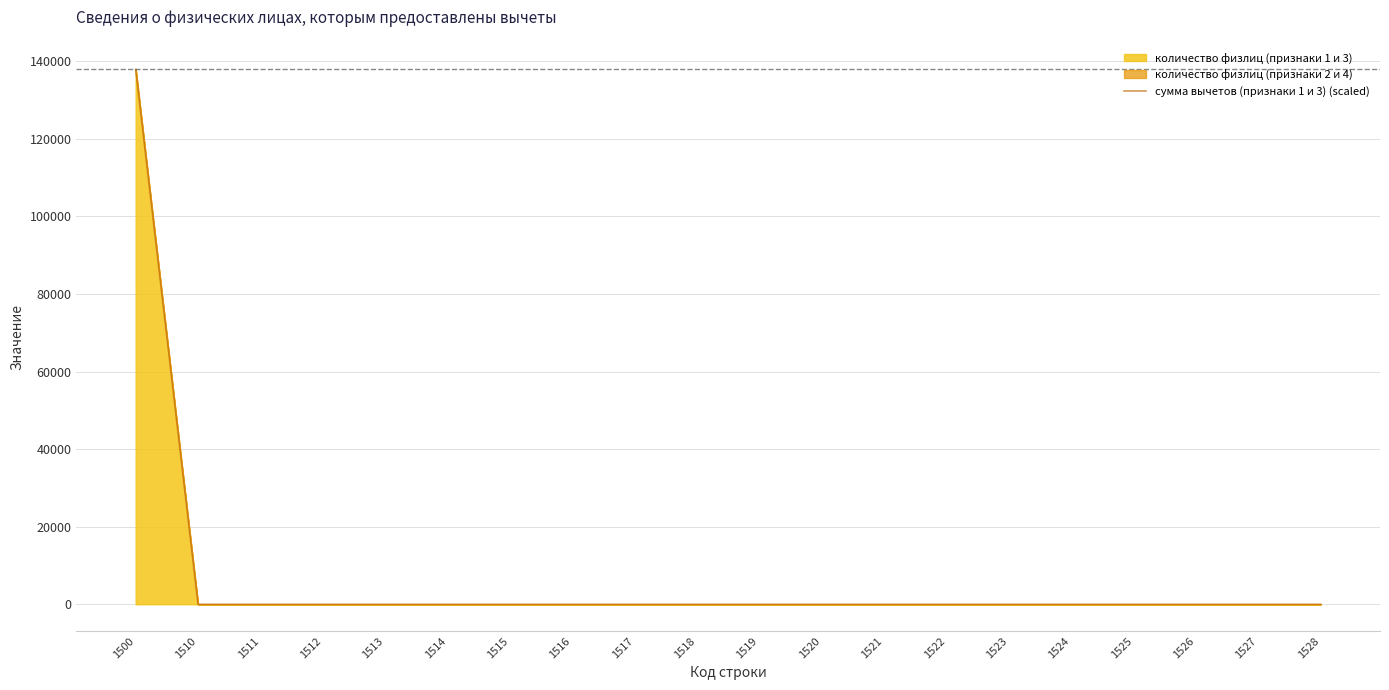

True or false: there are more than 2 points higher than both neighbors.

False